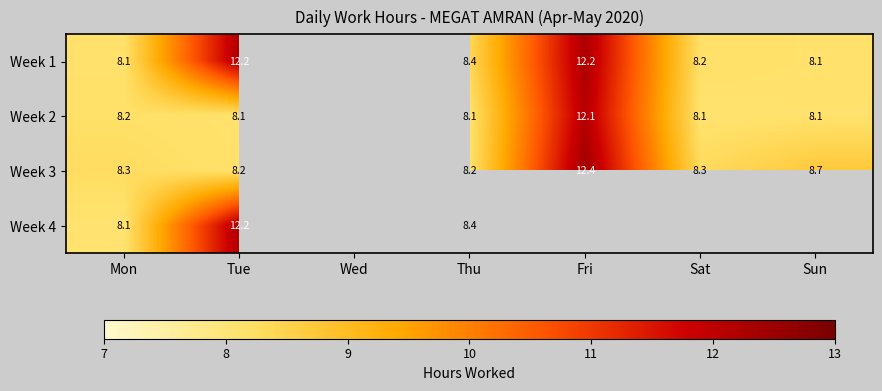

At which label does Week 1 reach its minimum?

Mon